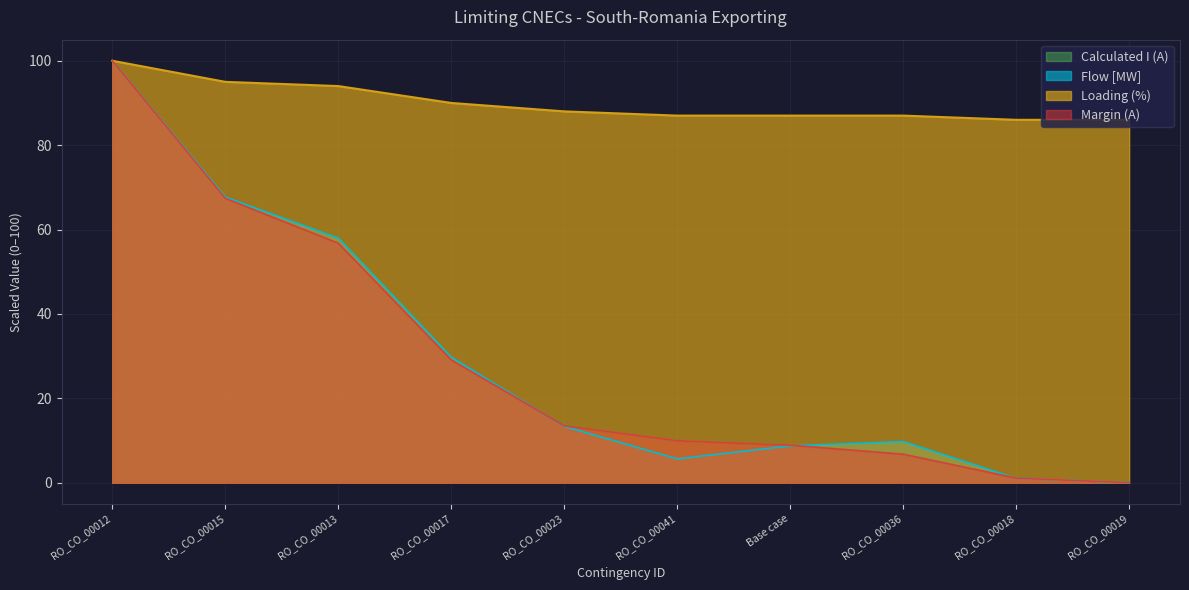

At which category is the sum across all series the highest?

RO_CO_00012